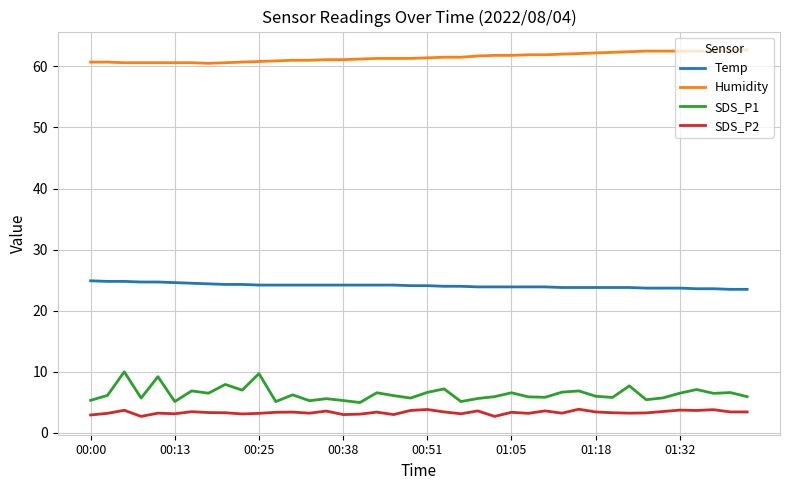

Which series has the largest total across all categories?

Humidity